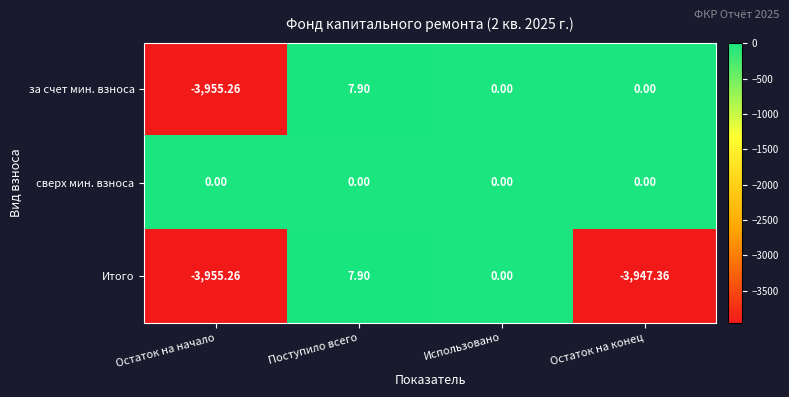

At which category is the sum across all series the highest?

Поступило всего